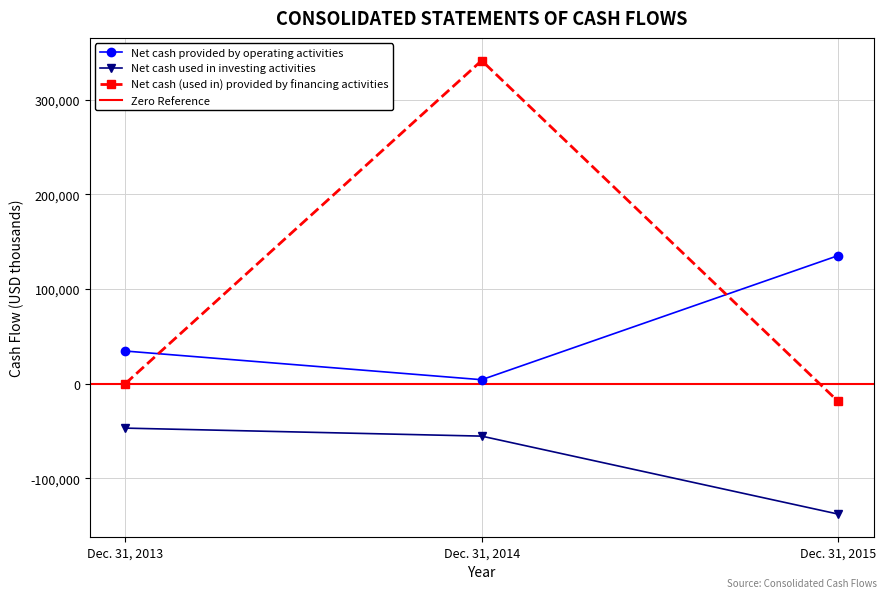

What is the total value across all series at Dec. 31, 2015?

-21223